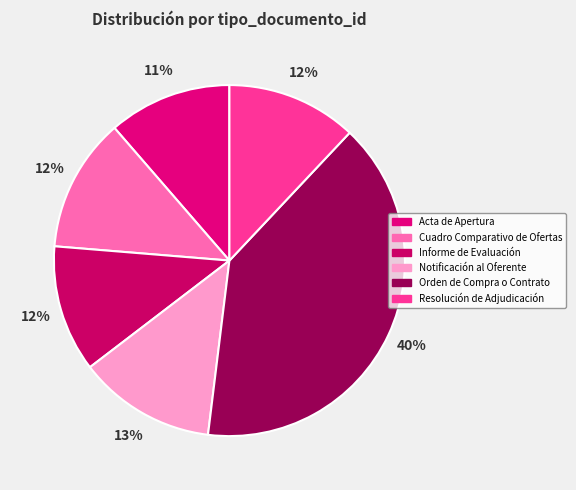

Does any single category account for the majority?

No